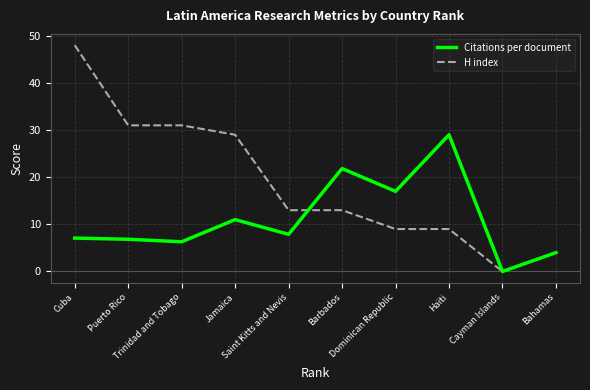

Reading right to left, what are all the values shown in this chart?

Citations per document: 4.0	0.0	29.0	17.0	21.8	7.9	11.0	6.3	6.8	7.1
H index: 4.0	0.0	9.0	9.0	13.0	13.0	29.0	31.0	31.0	48.0